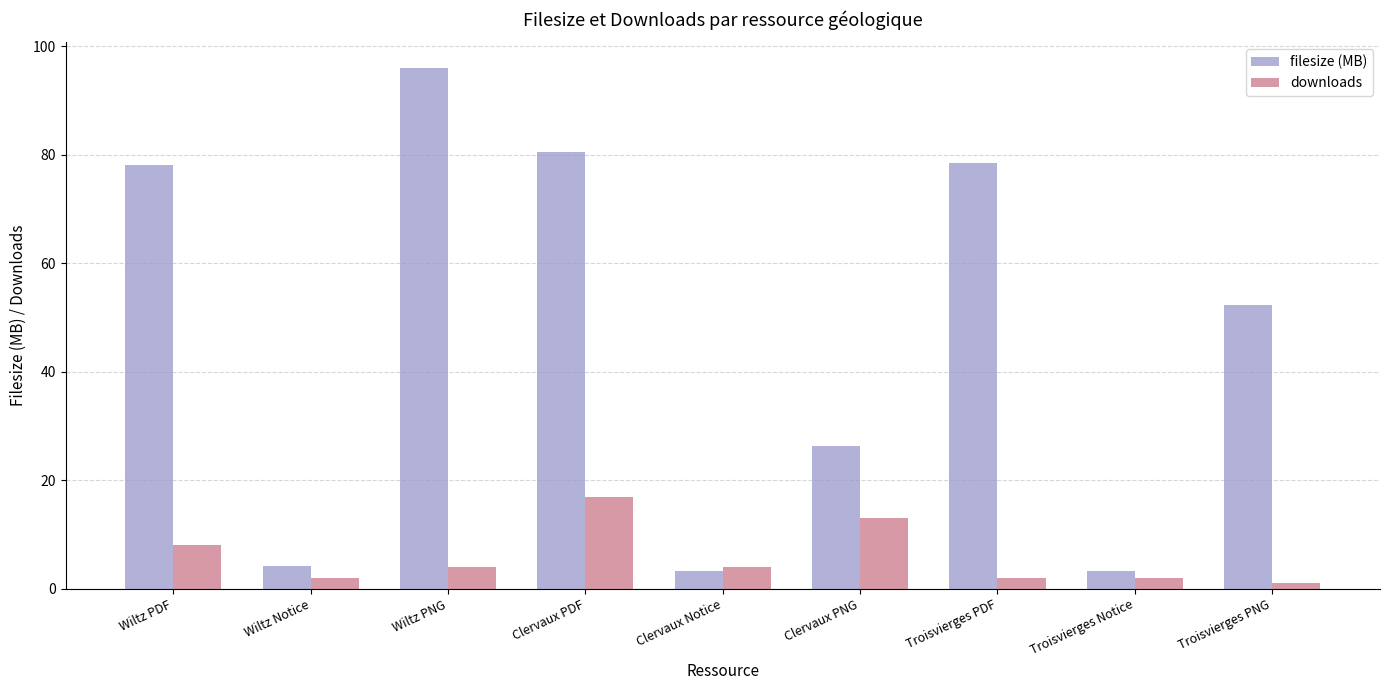

What is the spread (max minus min) of values at Clervaux PDF?

63.5